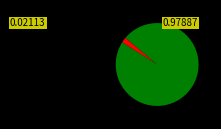

Is there a majority slice in this chart?

Yes